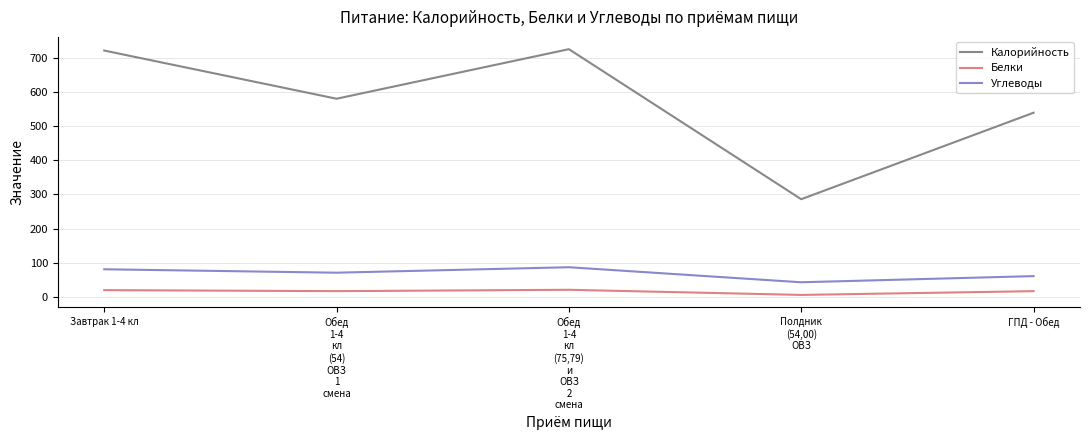

How many series are shown in this chart?

3